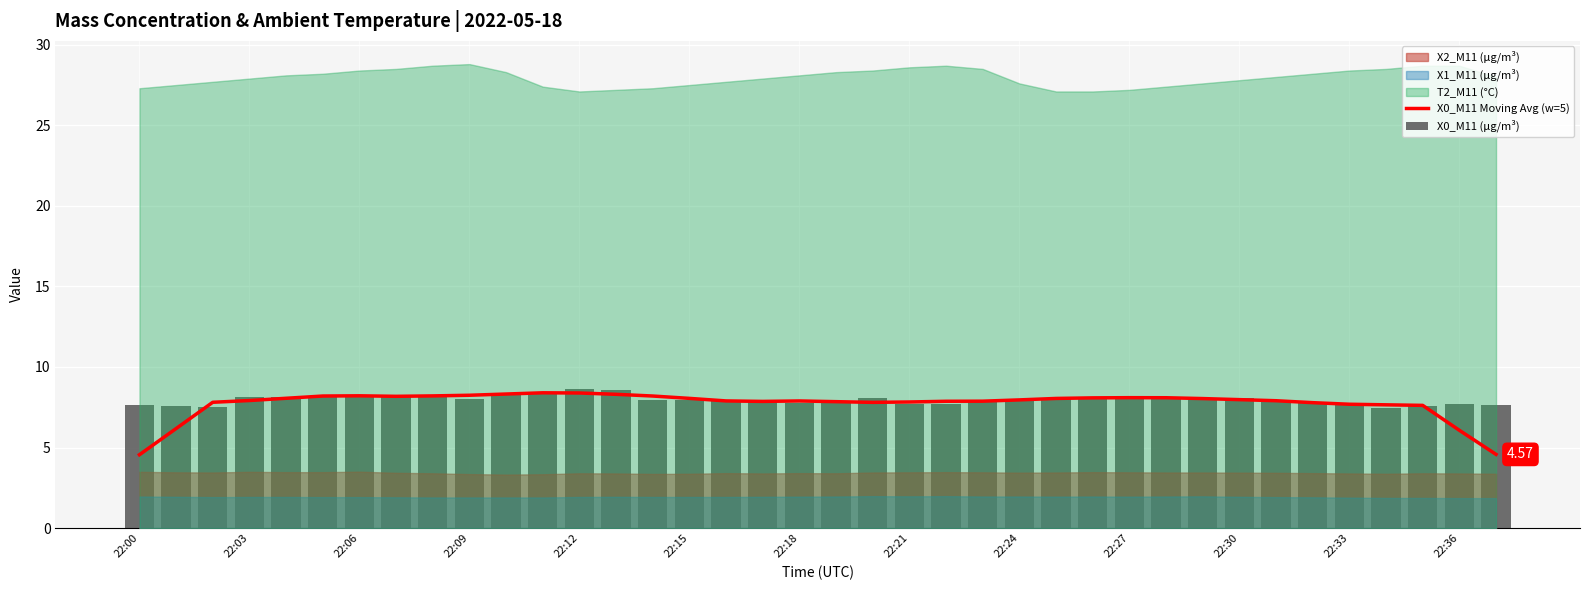

The value of X0_M11 Moving Avg (w=5) at 34 is 7.6. True or false?

True